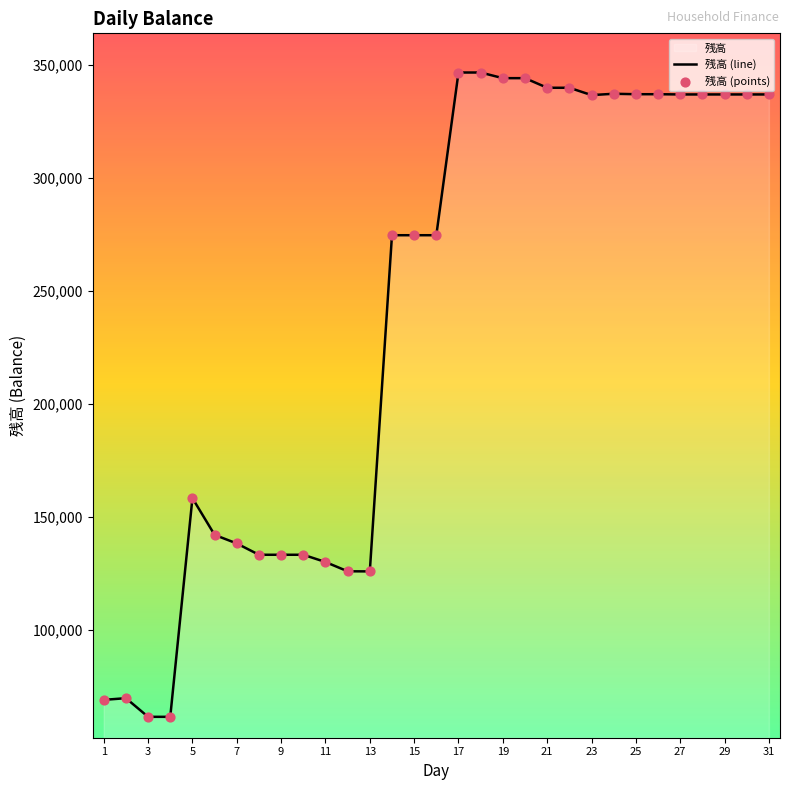

Is the value of 残高 (line) at 11 greater than the value of 残高 (points) at 21?

Yes